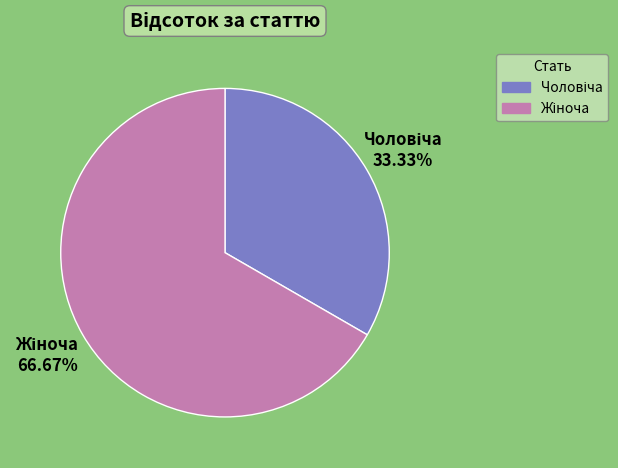

Is there any slice that represents more than half of the pie?

Yes